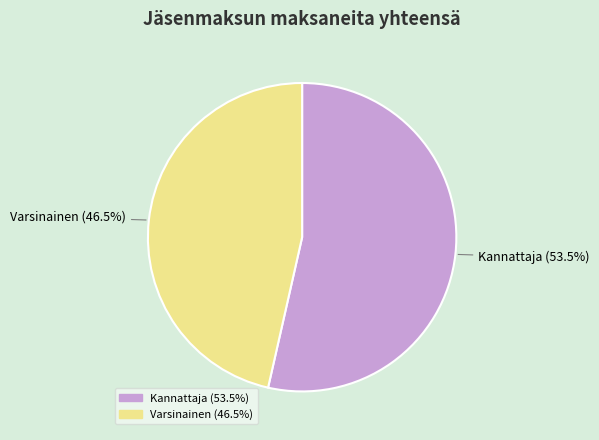

Does any single category account for the majority?

Yes